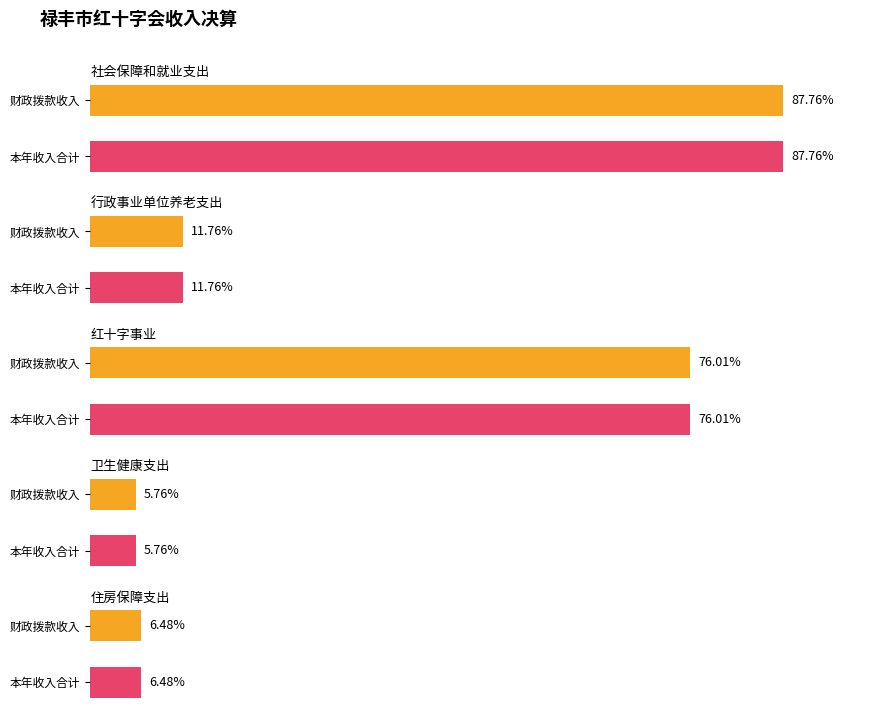

Rank the categories by 本年收入合计 value from highest to lowest.

社会保障和就业支出, 红十字事业, 行政事业单位养老支出, 住房保障支出, 卫生健康支出